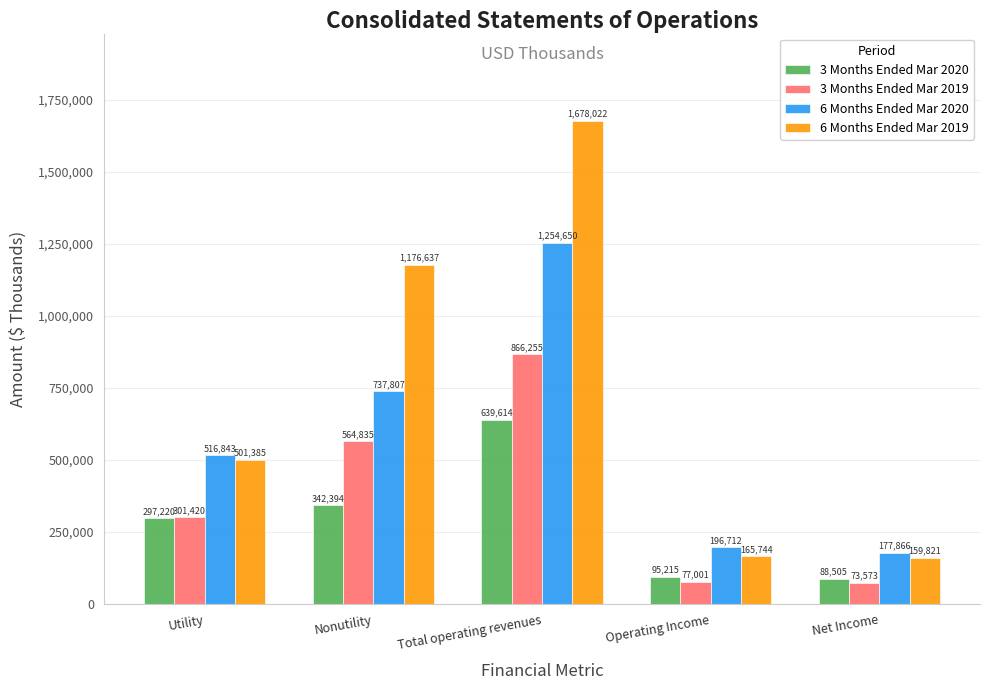

The value of 3 Months Ended Mar 2019 at Nonutility is 114494. True or false?

False